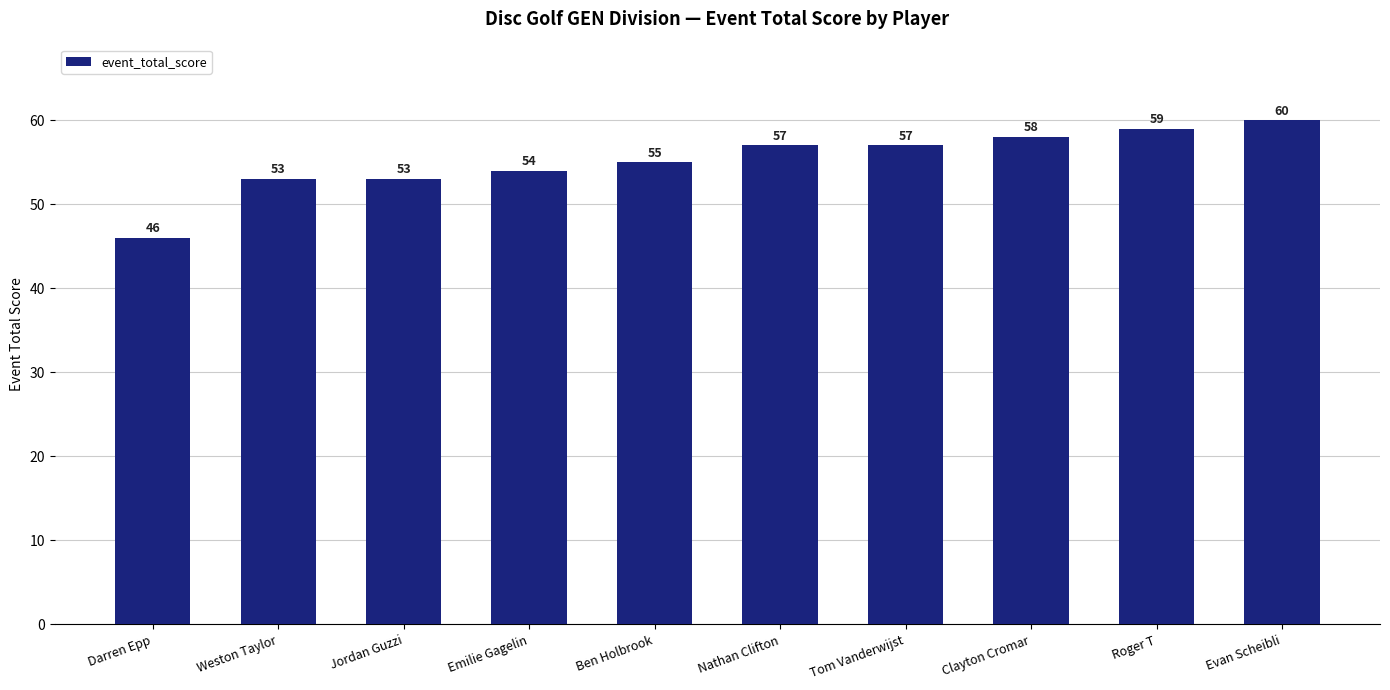

Approximately how many times larger is the value at Nathan Clifton compared to Jordan Guzzi?

1.1